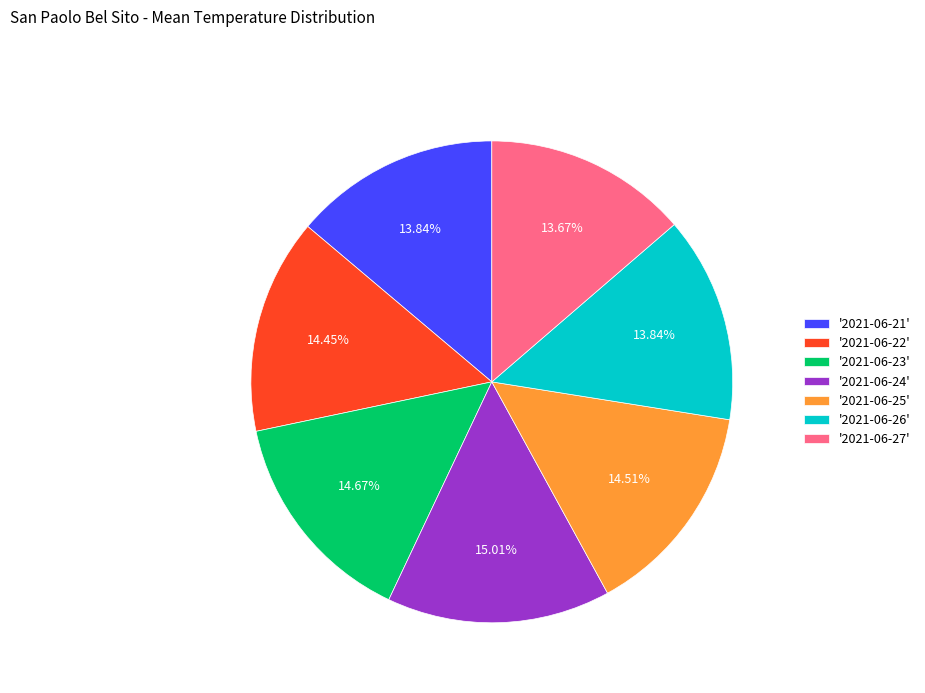

Does '2021-06-21' account for over 50% of the chart?

No